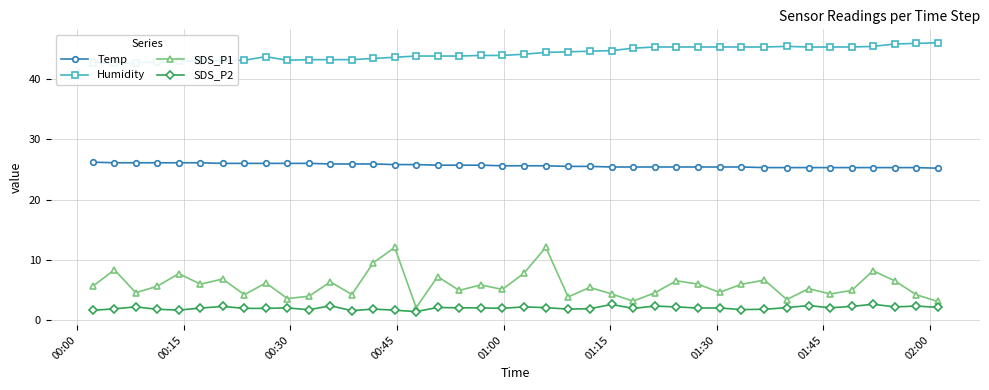

What is the value of the Temp point at the 34th from the left?

25.3